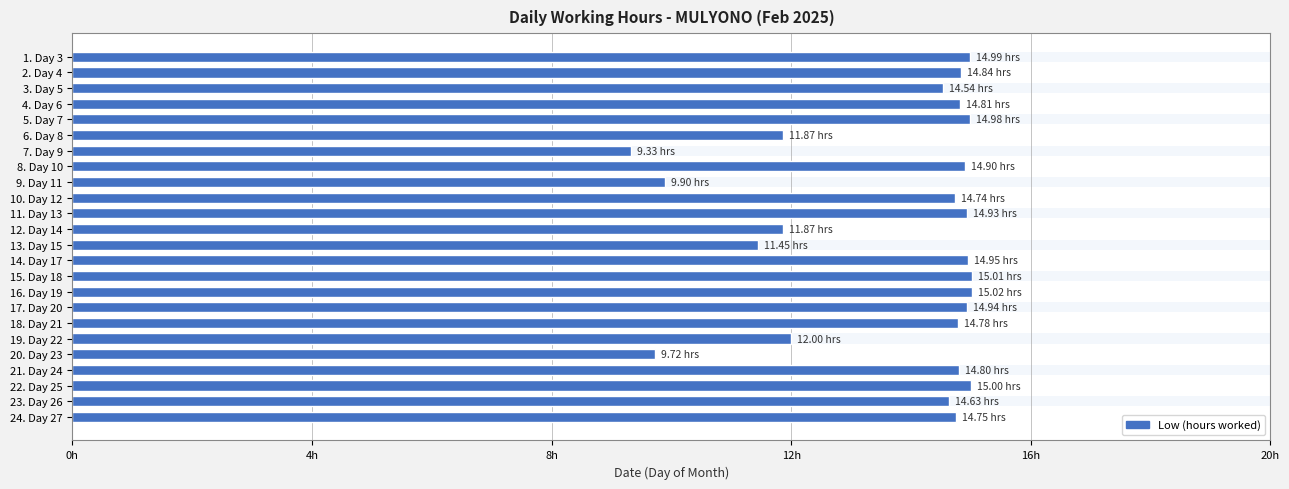

What is the difference between the second highest and second lowest values?

5.3